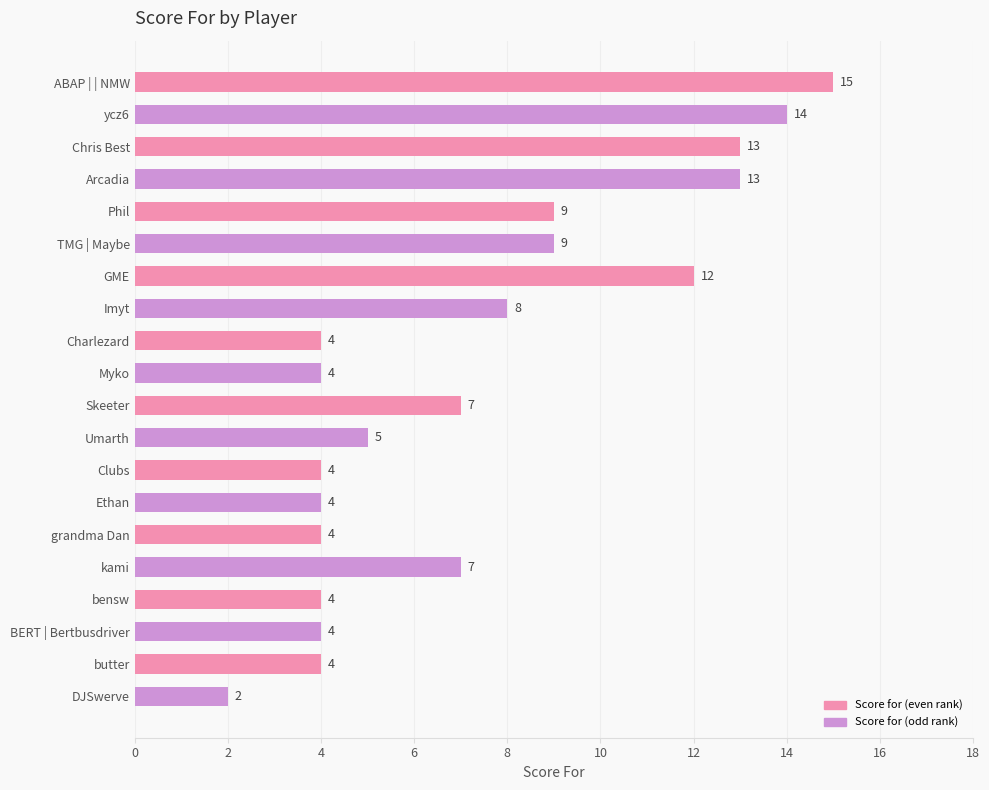

What is the label of the 1st bar from the bottom?

DJSwerve